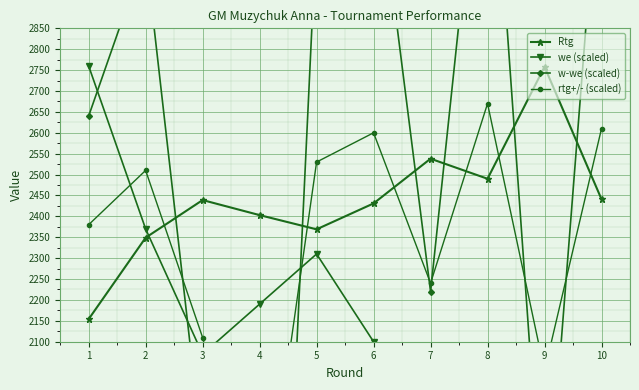

At how many categories does at least one series exceed 3331?

1